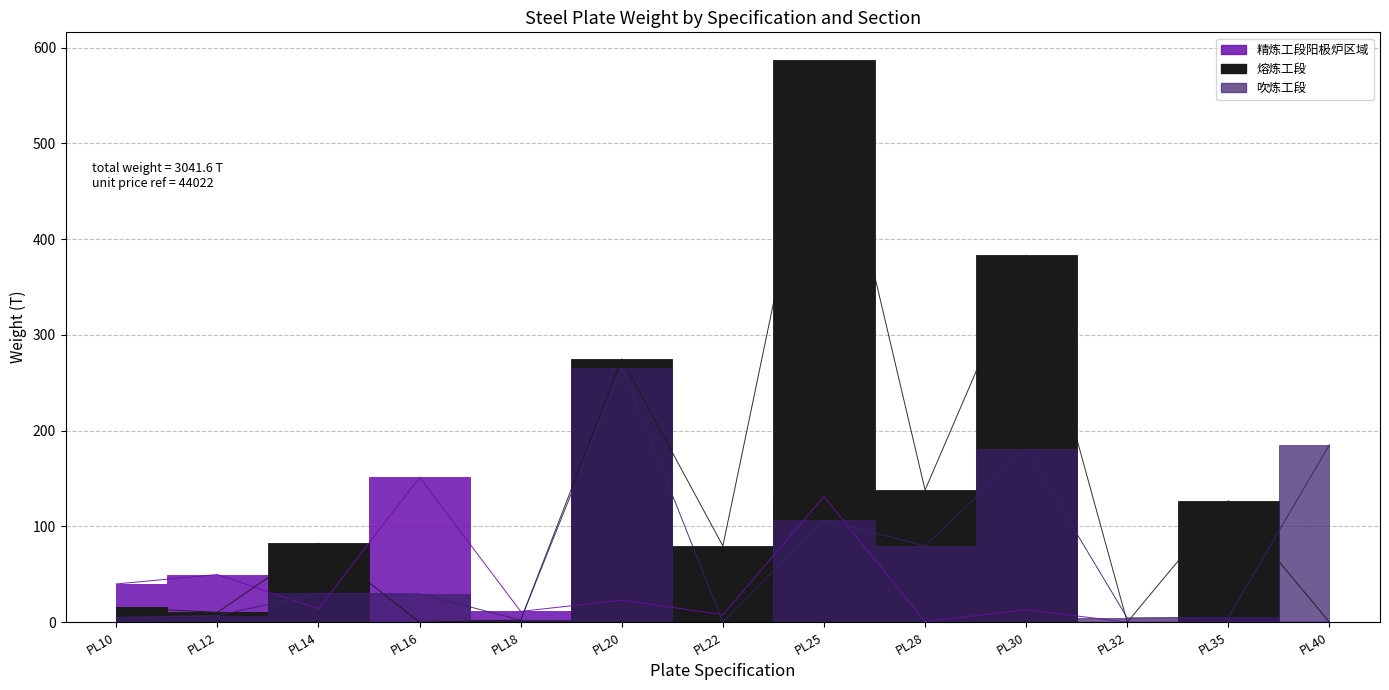

How many data points in 吹炼工段 are less than 29?

6